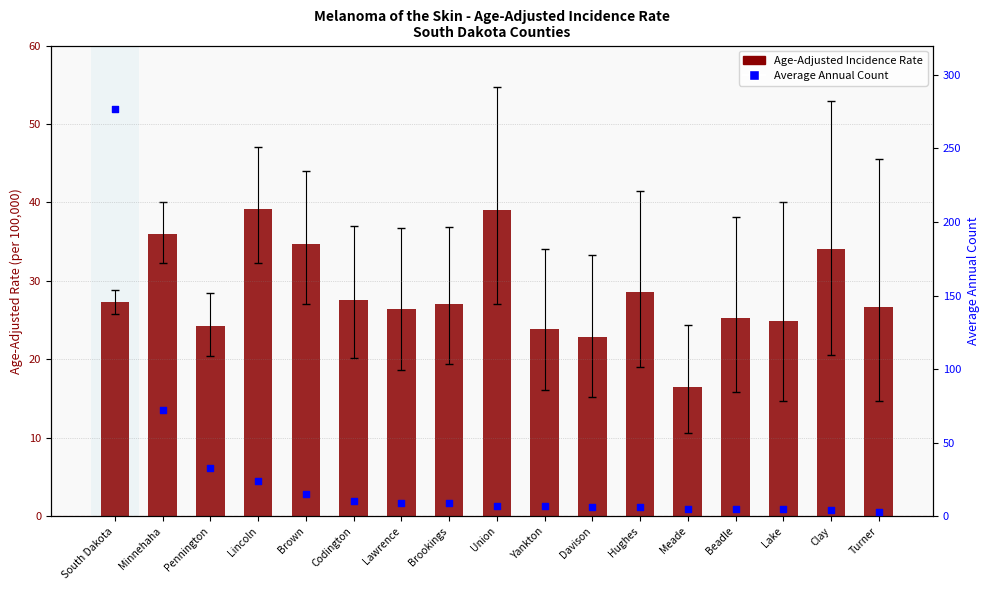

What is the total value across all series at Davison?

28.8